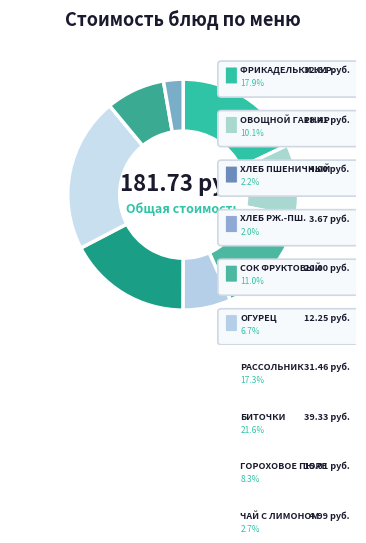

Is there a majority slice in this chart?

No